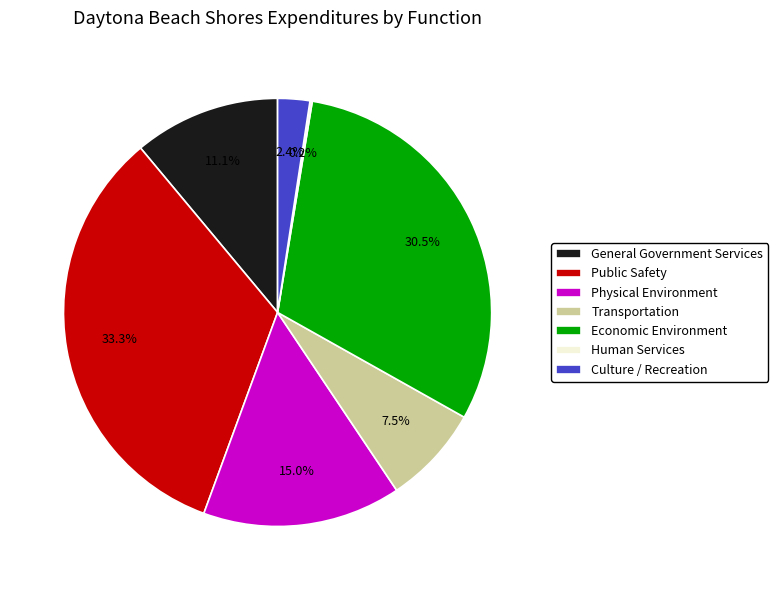

To the nearest percent, what is the combined percentage of Culture / Recreation and Economic Environment?

33%